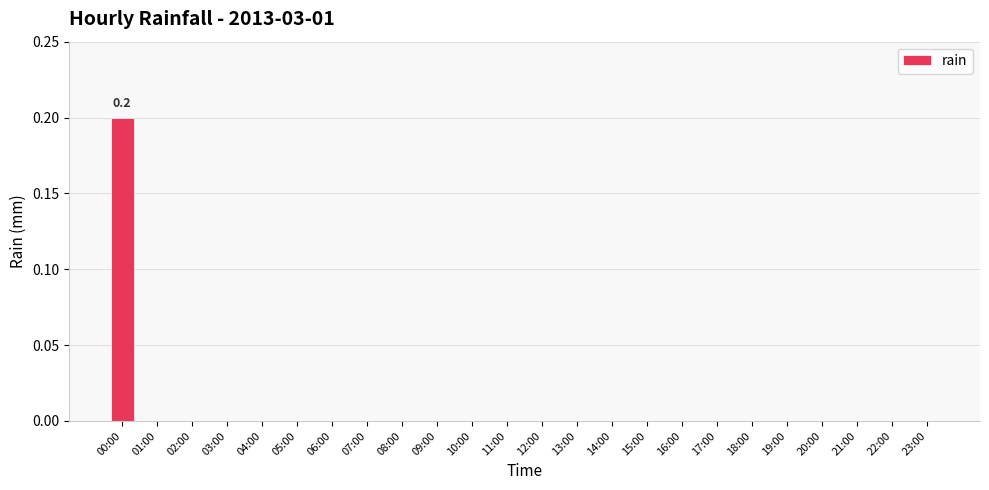

Which label corresponds to the largest value in the chart?

00:00